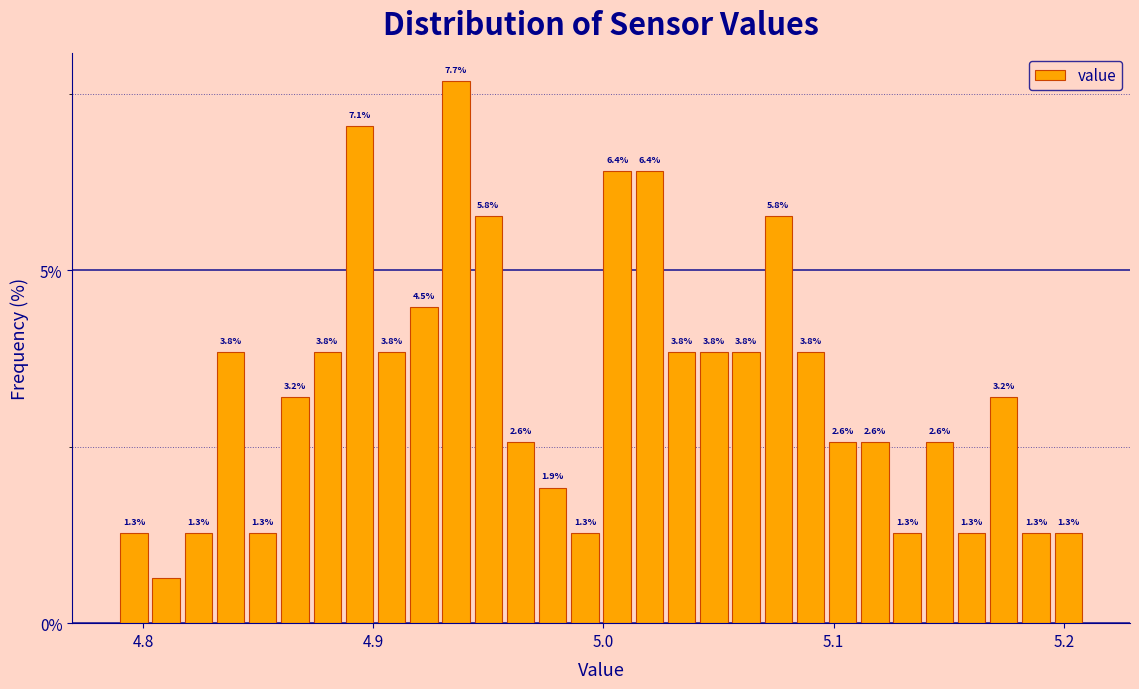

Read against the x-axis, roughly where is the centre of the tallest bar?

4.94